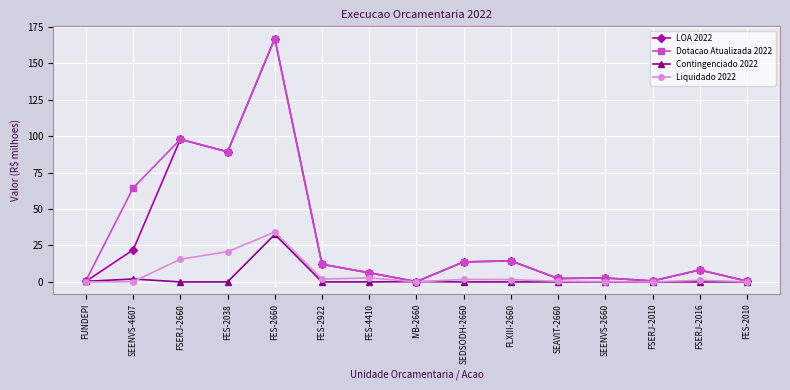

The LOA 2022 series shows 6.3 at FES-4410. True or false?

True